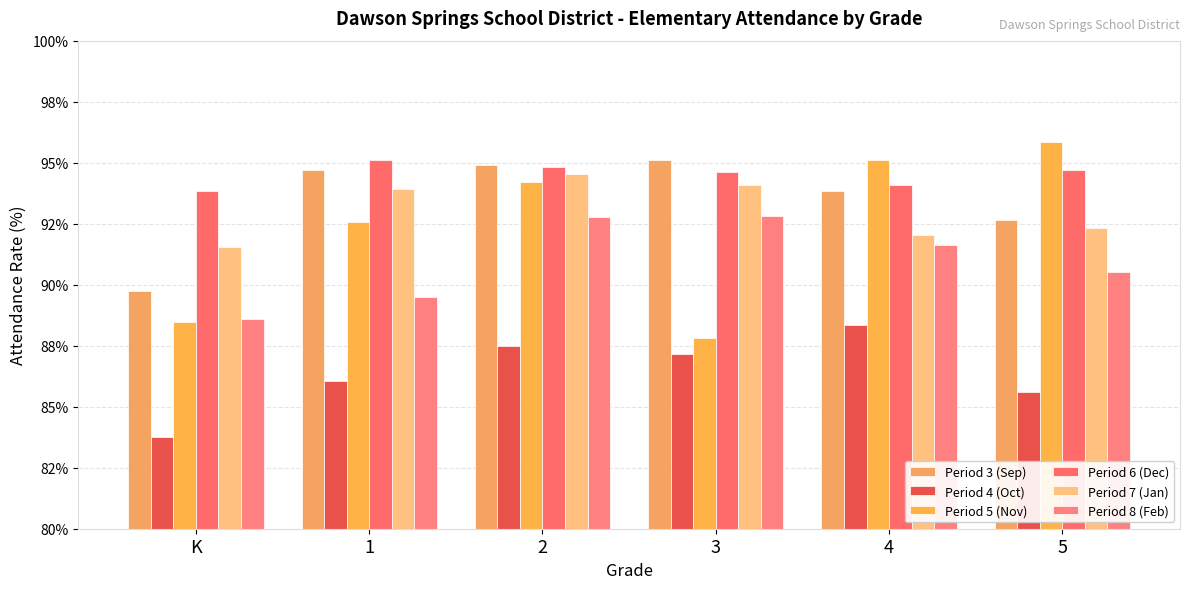

What is the spread (max minus min) of values at 2?

7.4